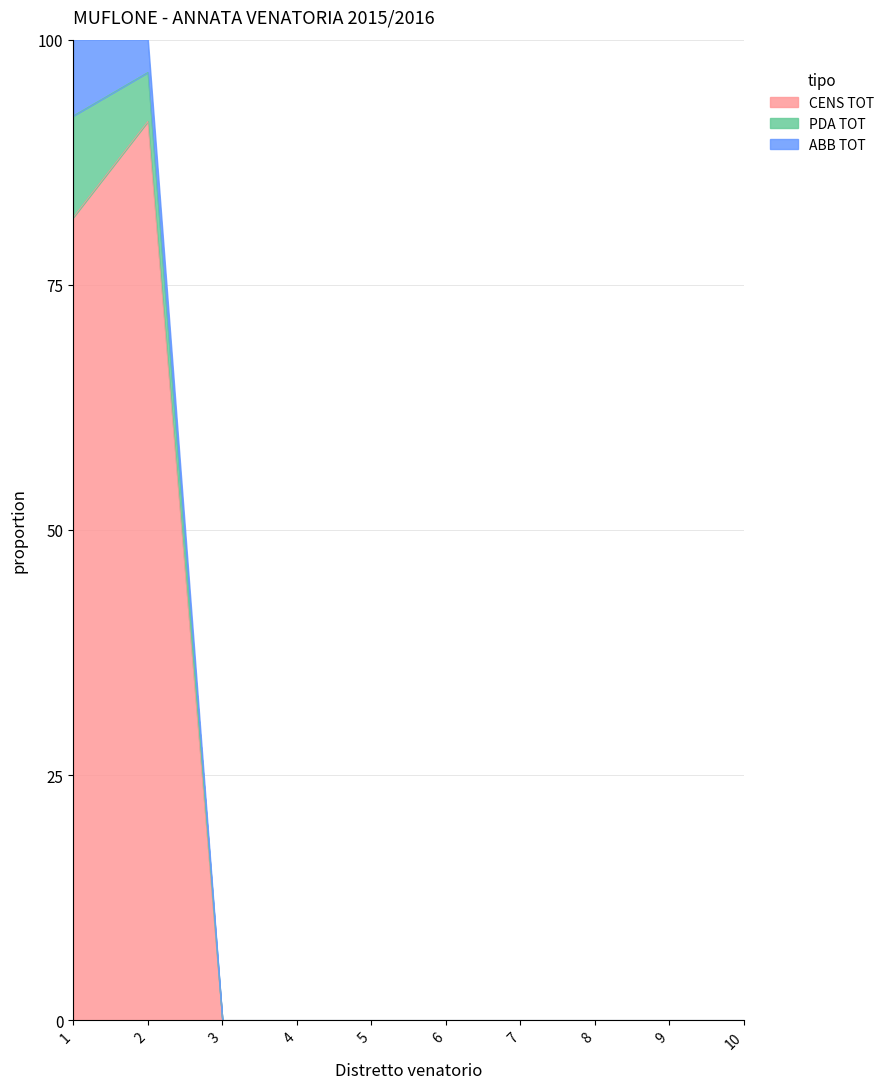

Where is ABB TOT nearest to the value 4?

2